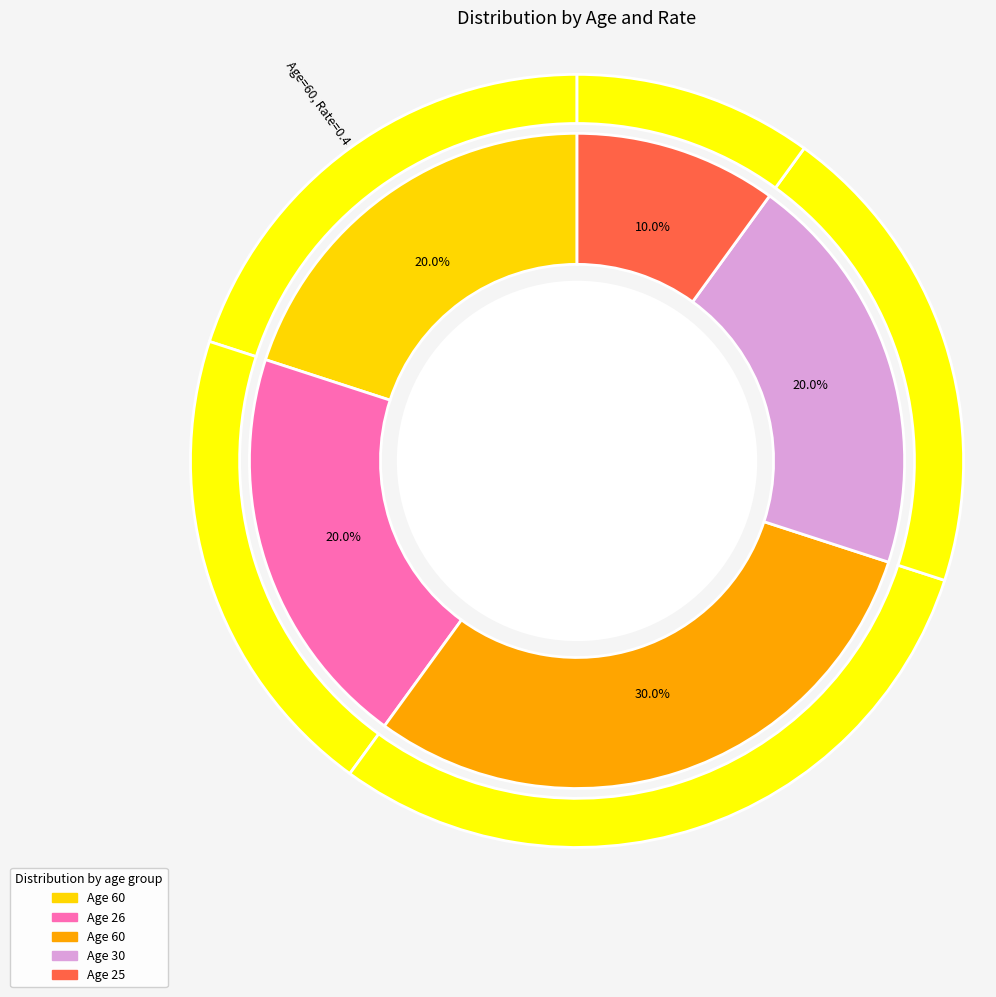

Count the number of slices in the pie.

5